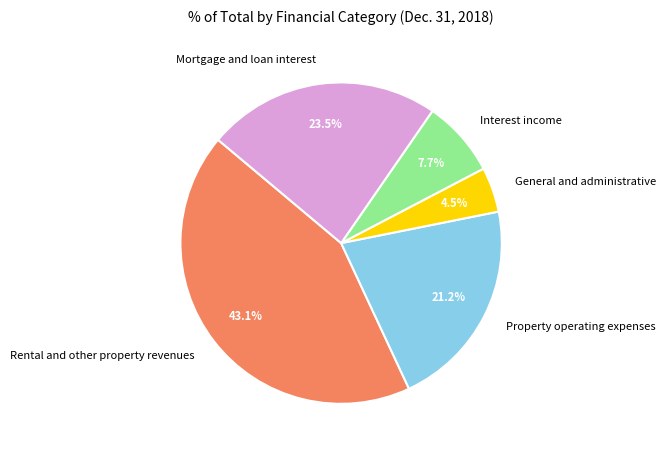

True or false: General and administrative accounts for 14% of the total.

False